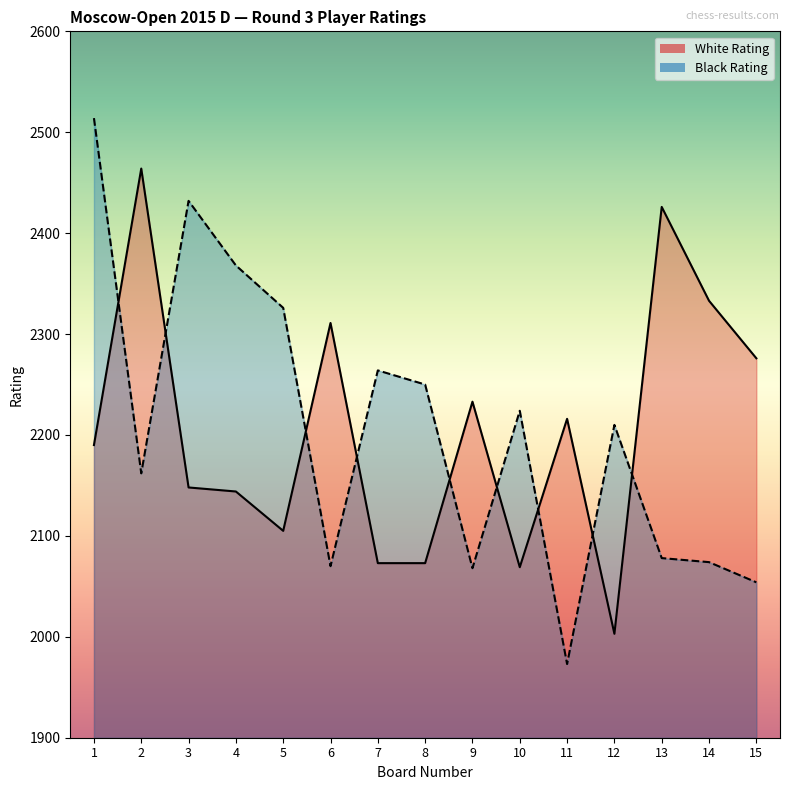

What is the value of the Black Rating point at the 8th from the left?

2250